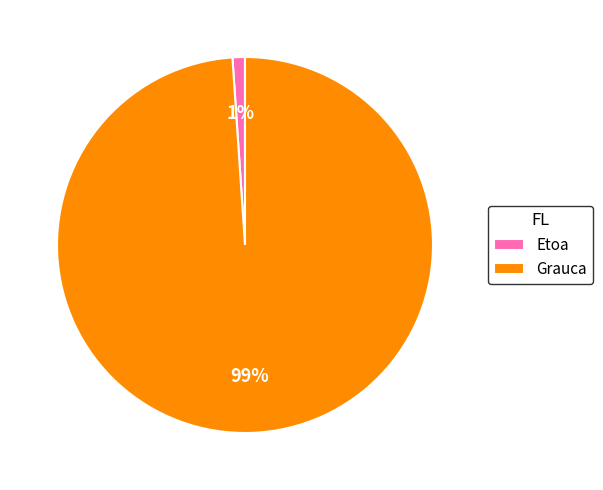

The Etoa slice represents 1% of the pie. True or false?

True